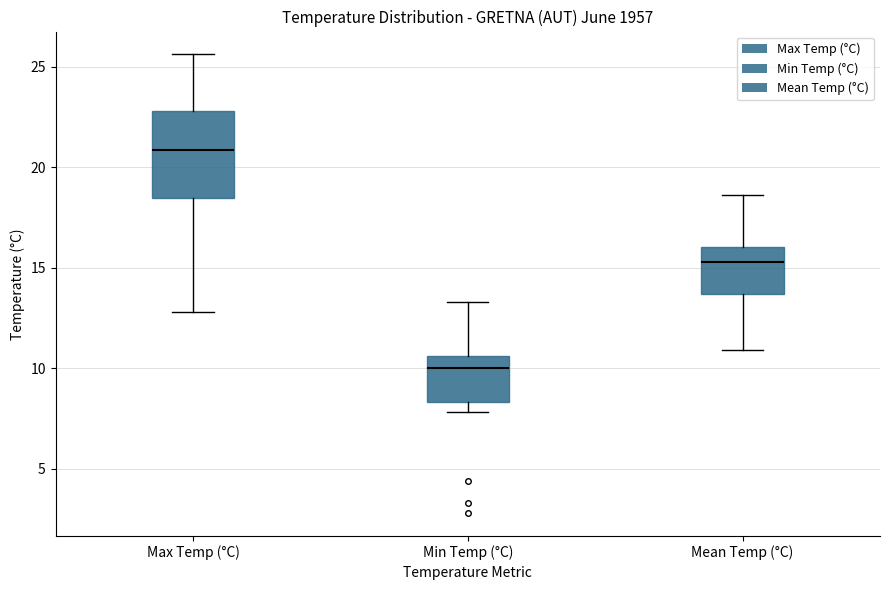

Which box has the highest median line?

Max Temp (°C)